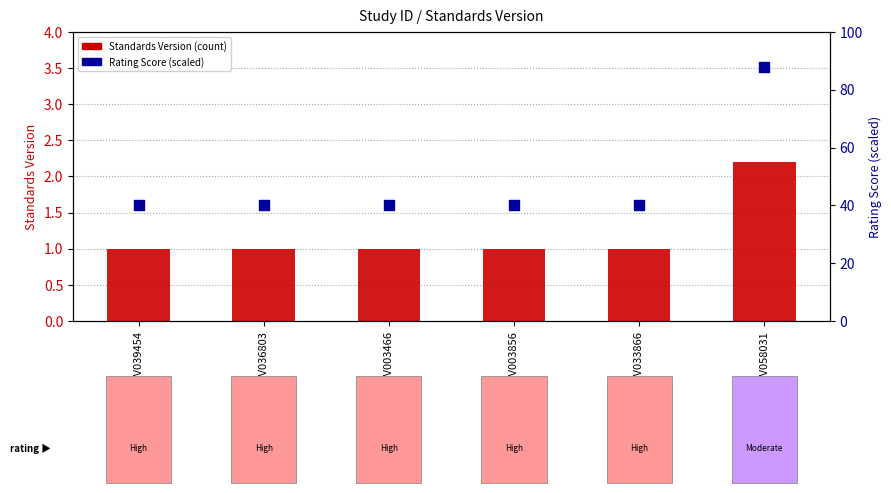

What is the total value across all series at WWHV033866?

41.0